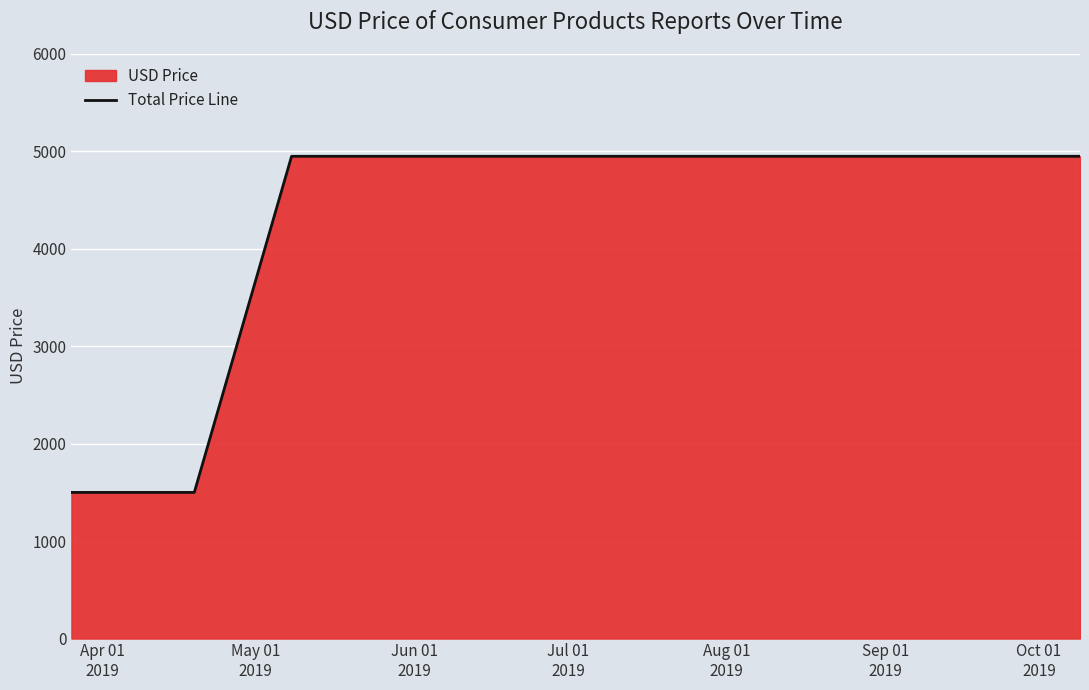

What is the greatest value displayed?

4950